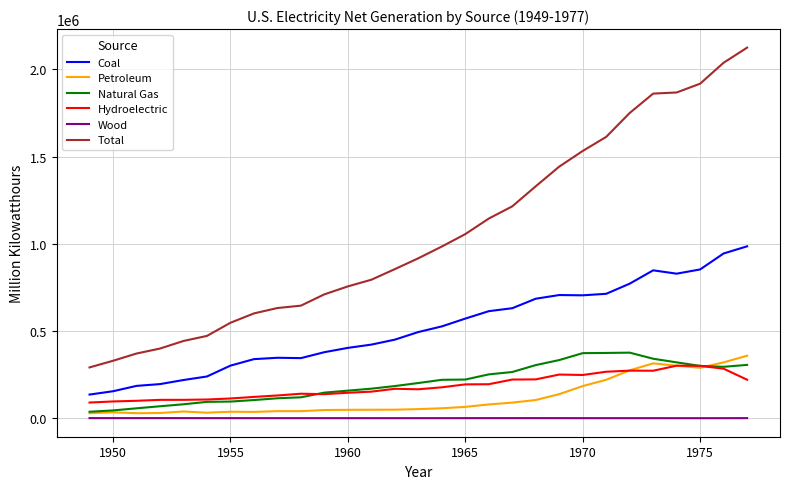

Which series has the largest total across all categories?

Total